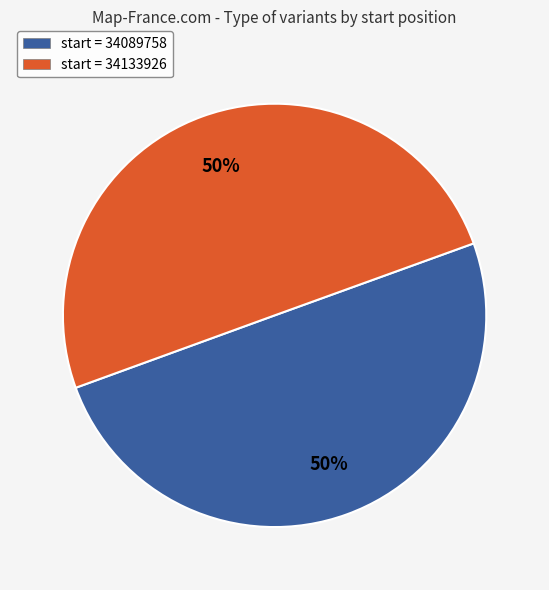

To the nearest percent, what is the combined percentage of start = 34133926 and start = 34089758?

100%